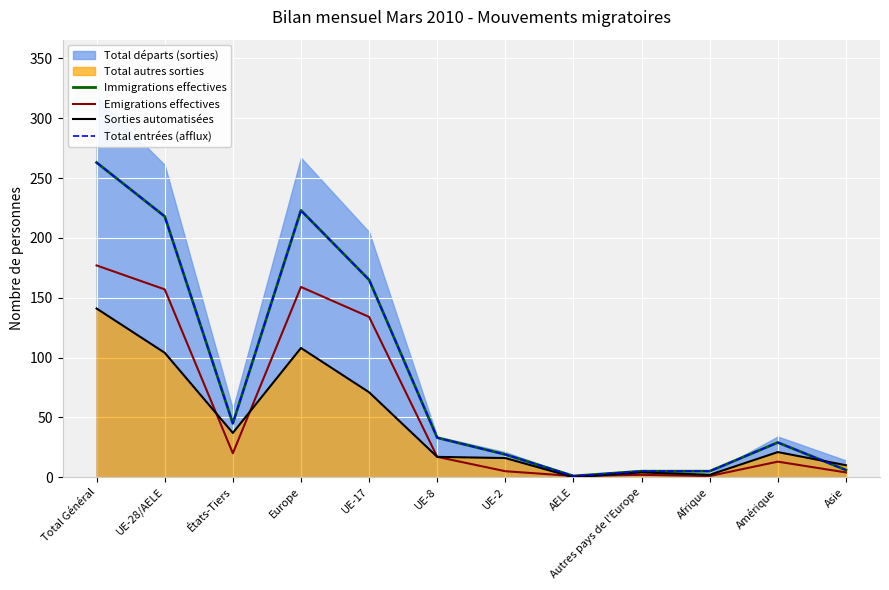

How many intersections are there between Sorties automatisées and Immigrations effectives?

1